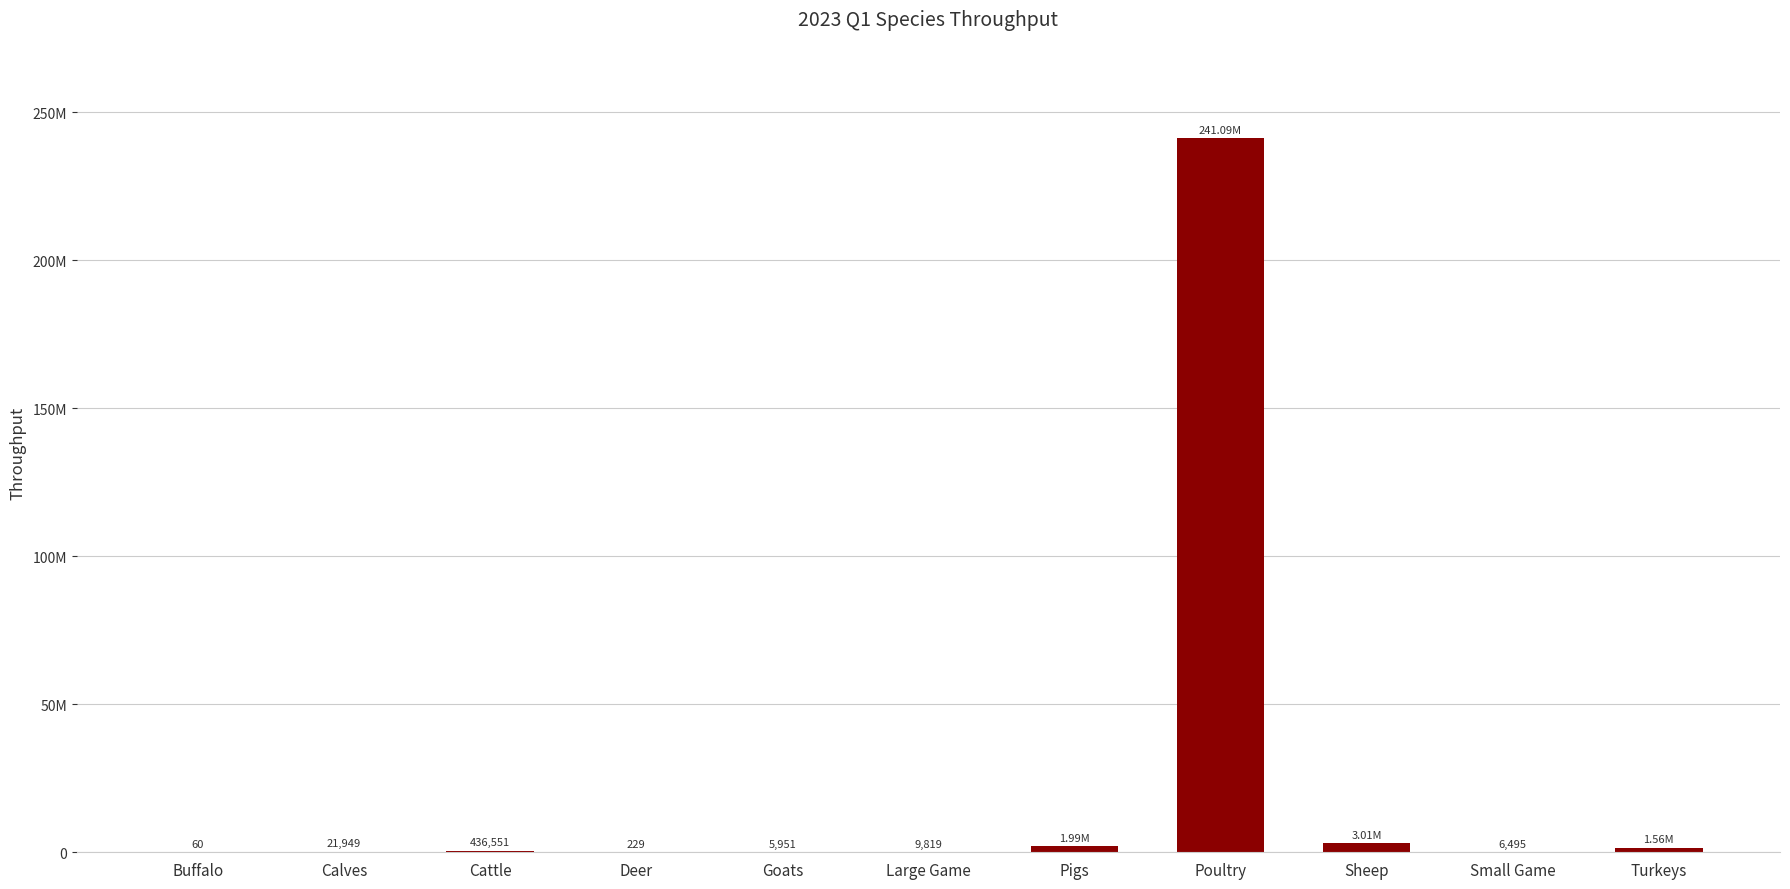

What is the minimum value shown in the chart?

60